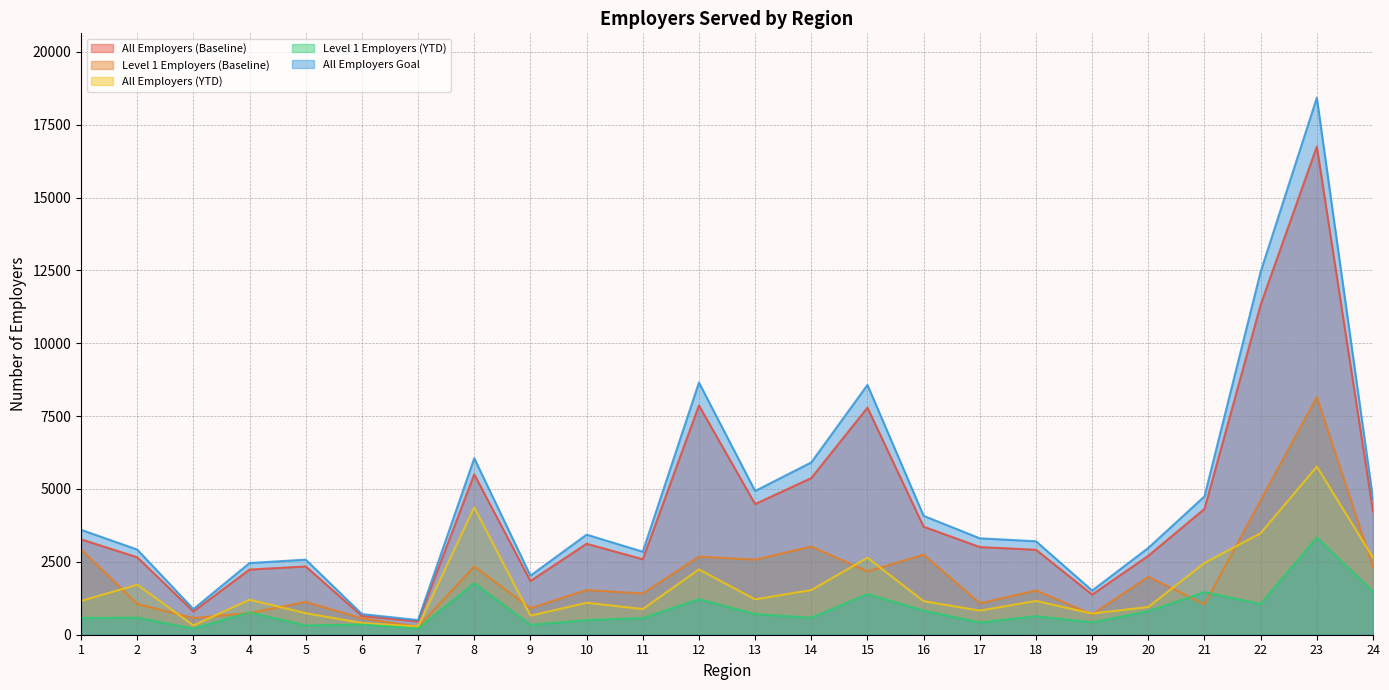

List the series in order of their peak value, highest first.

All Employers Goal, All Employers (Baseline), Level 1 Employers (Baseline), All Employers (YTD), Level 1 Employers (YTD)